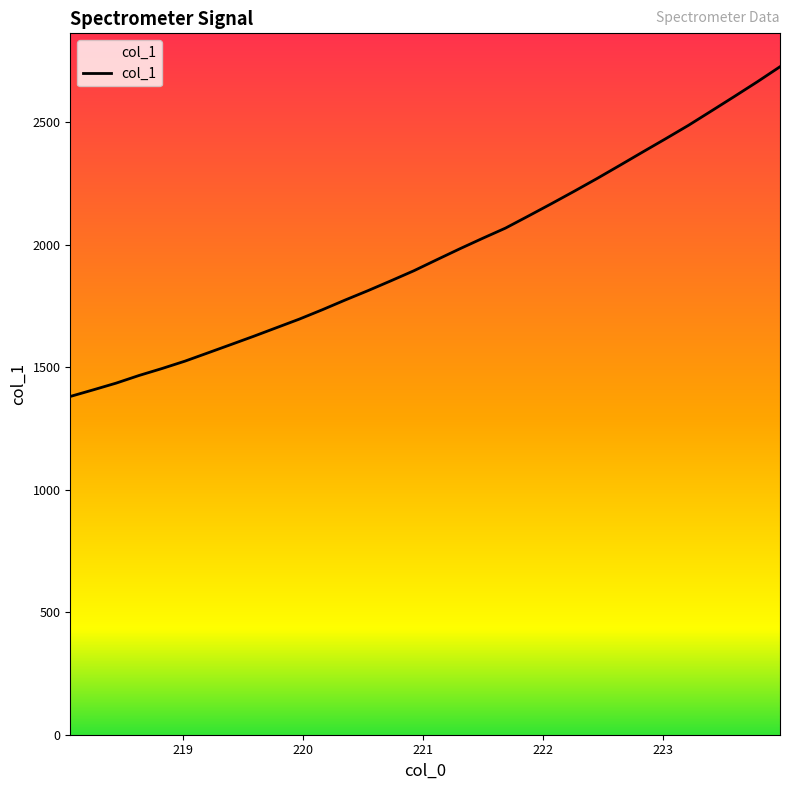

What is the greatest value displayed?

2725.6